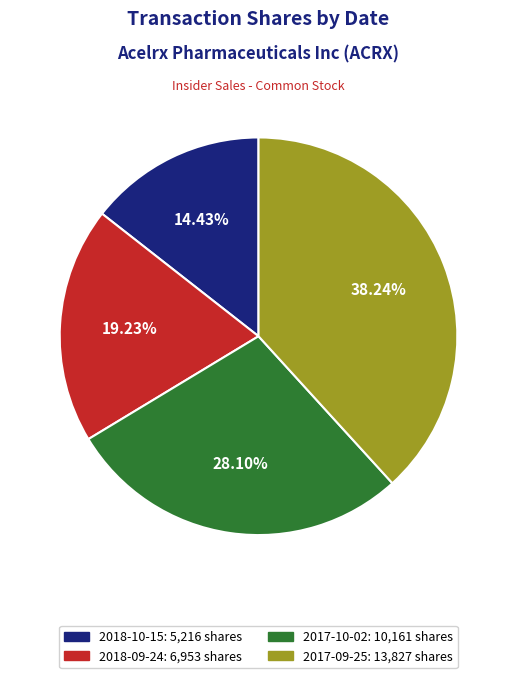

What is the smallest slice in the pie chart?

2018-10-15